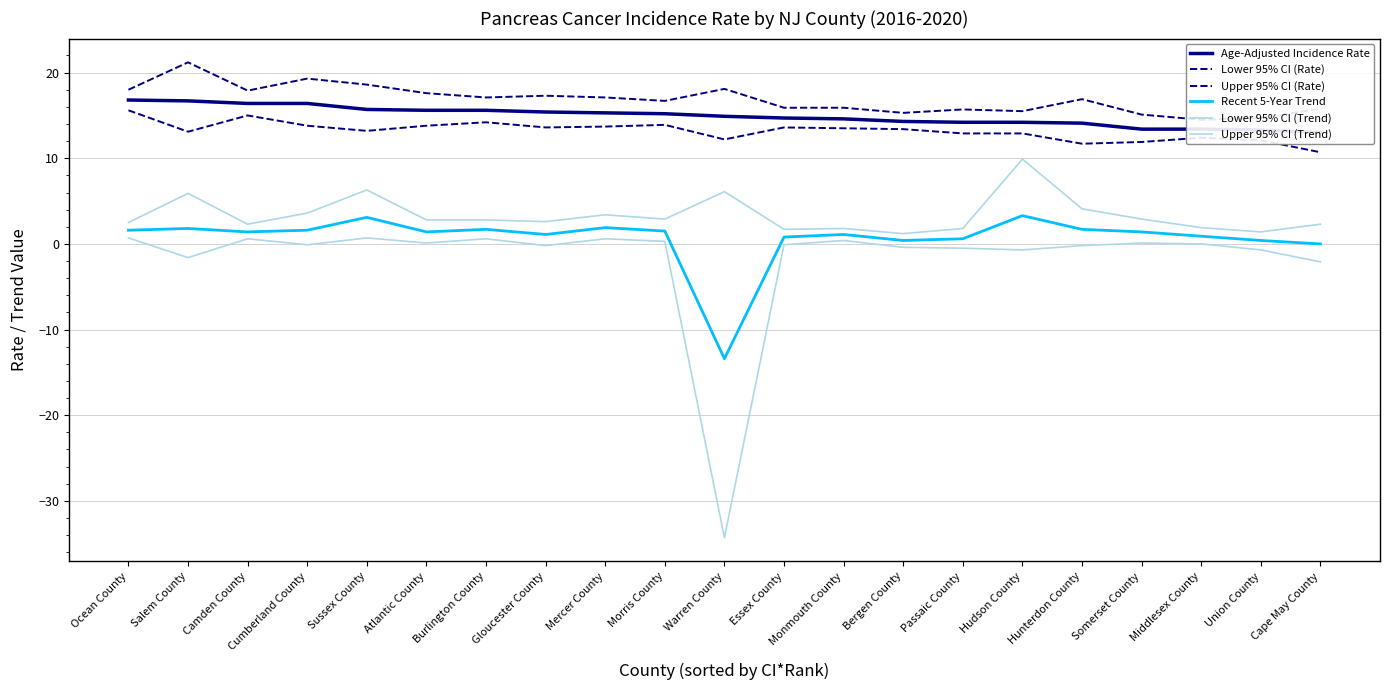

True or false: Upper 95% CI (Trend) and Age-Adjusted Incidence Rate intersect in this chart.

False